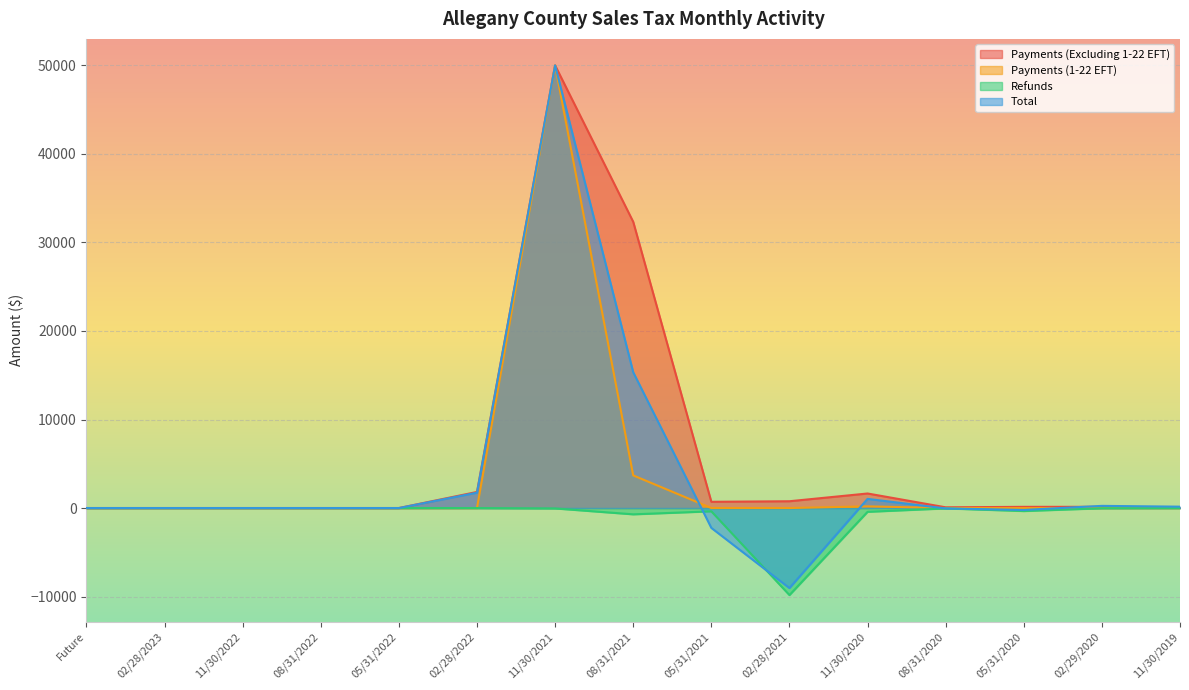

Is it true that Refunds equals -341.0 at 05/31/2020?

True